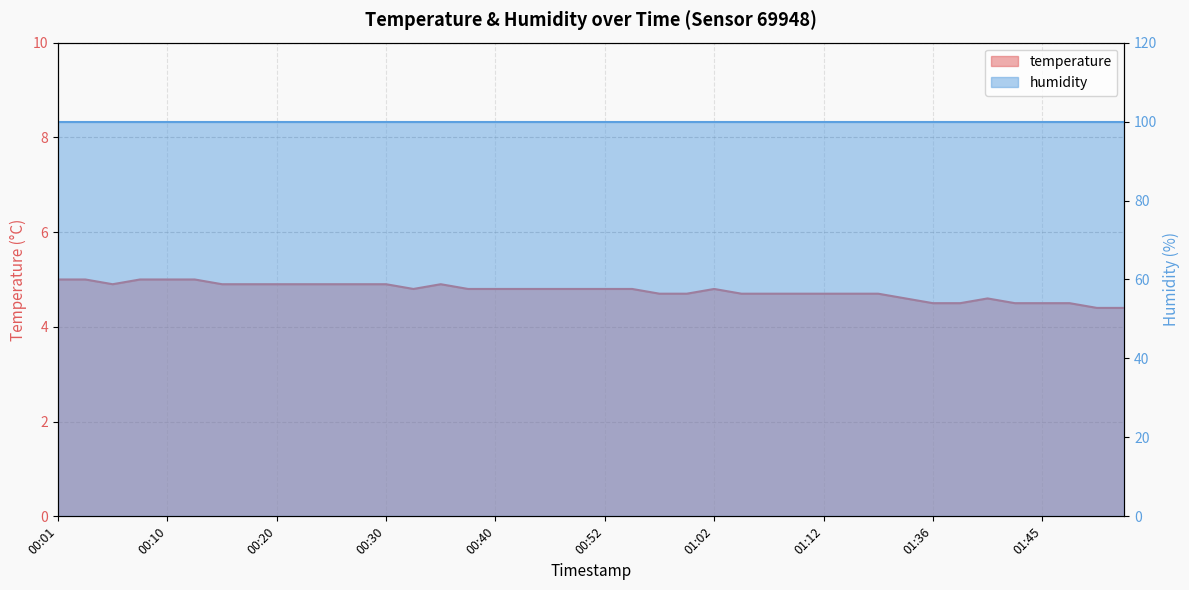

What is the difference between the maximum and minimum values?

0.6